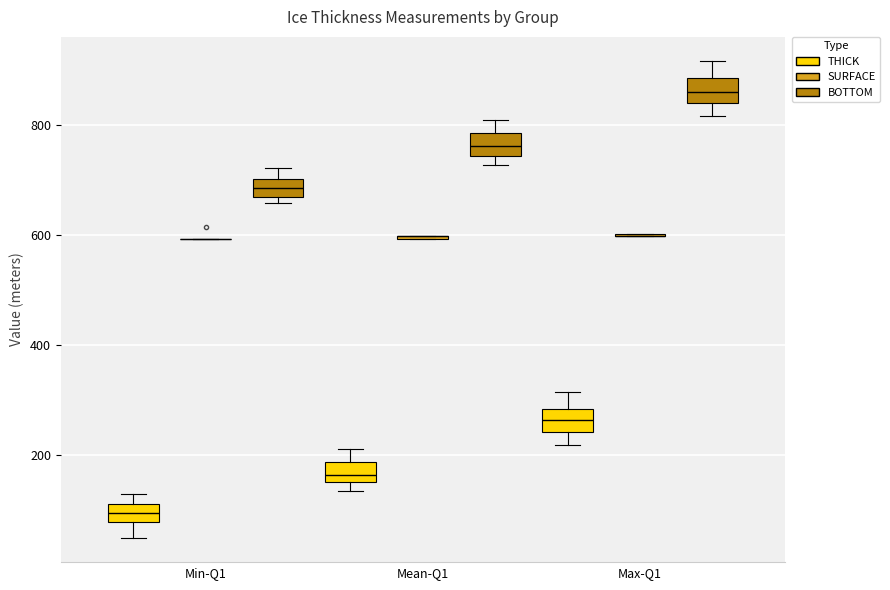

Where is the lower edge of the box for Mean-Q1 (THICK) on the y-axis? The values are not printed on the chart, so give them approximately, as read against the axis.

160